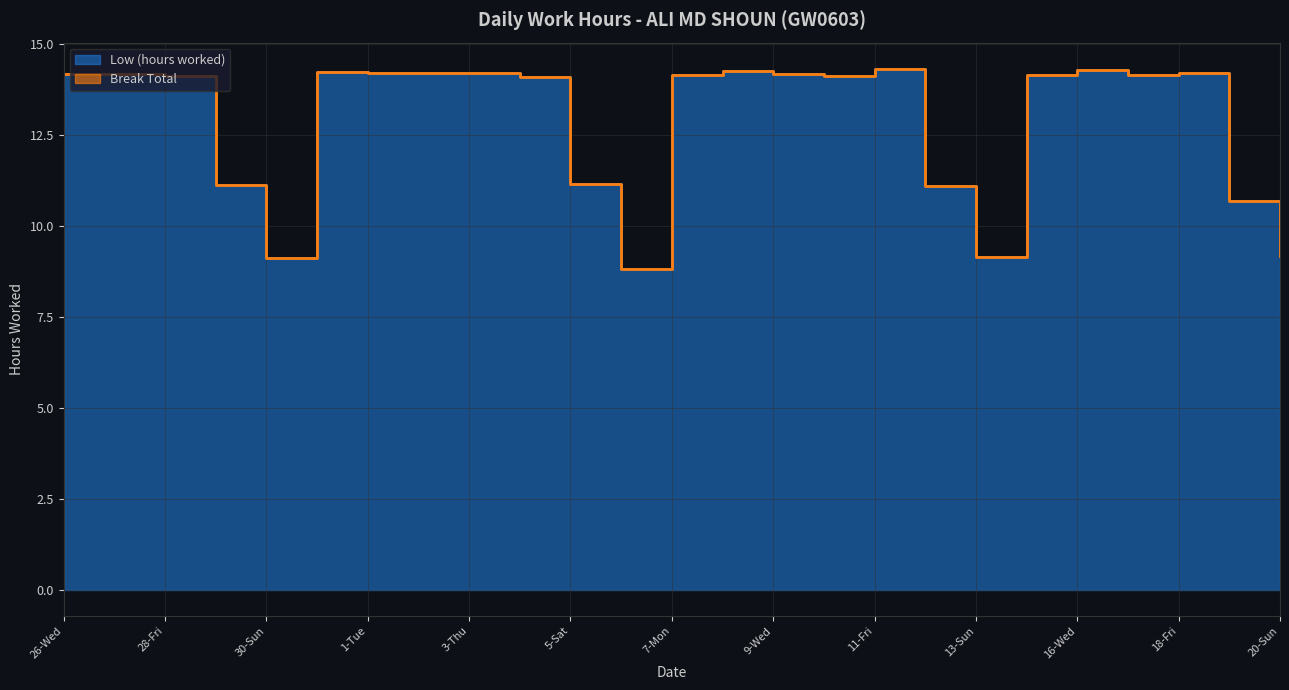

Reading left to right, list all the values displayed in this chart.

14.2	14.2	14.1	11.1	9.1	14.2	14.2	14.2	14.2	14.1	11.2	8.8	14.1	14.2	14.2	14.1	14.3	11.1	9.1	14.2	14.3	14.1	14.2	10.7	9.2